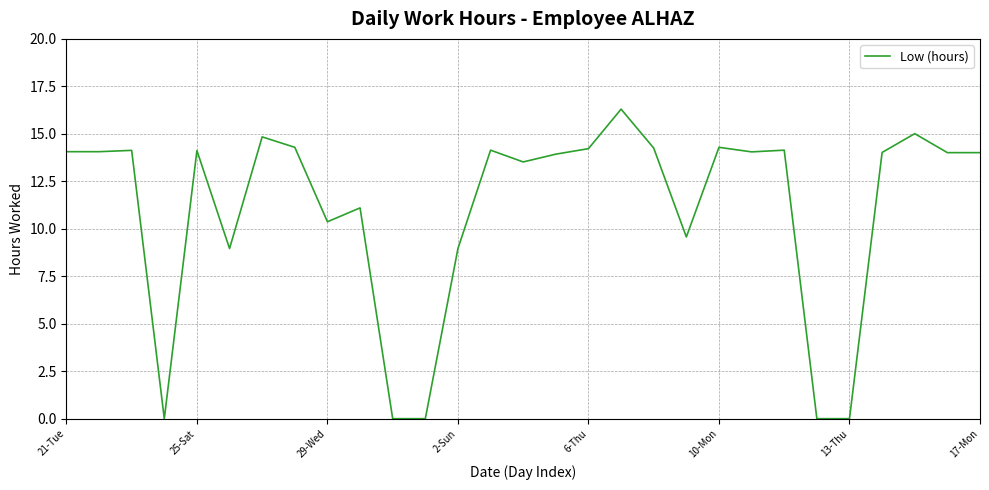

What is the difference between the maximum and minimum values?

16.3